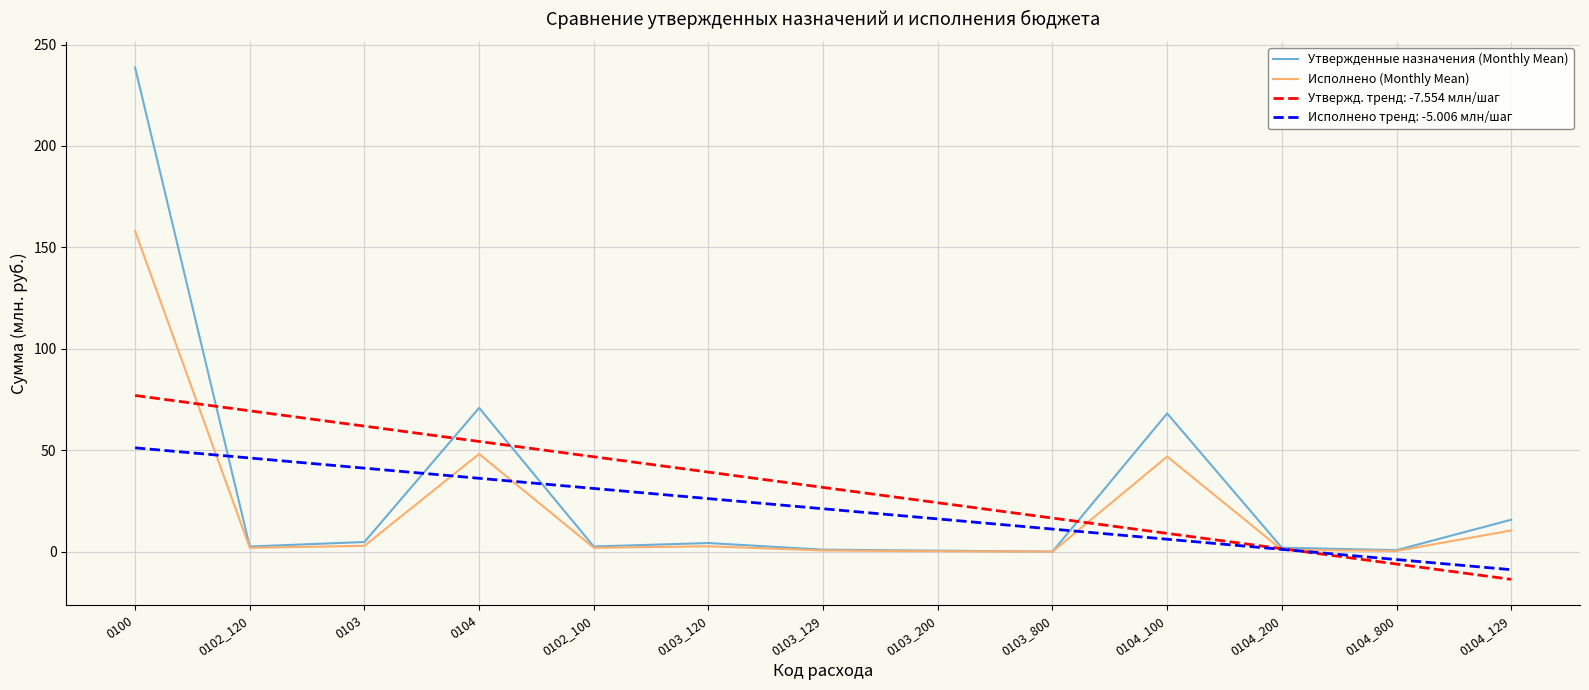

What position from the right is 0104_100?

4